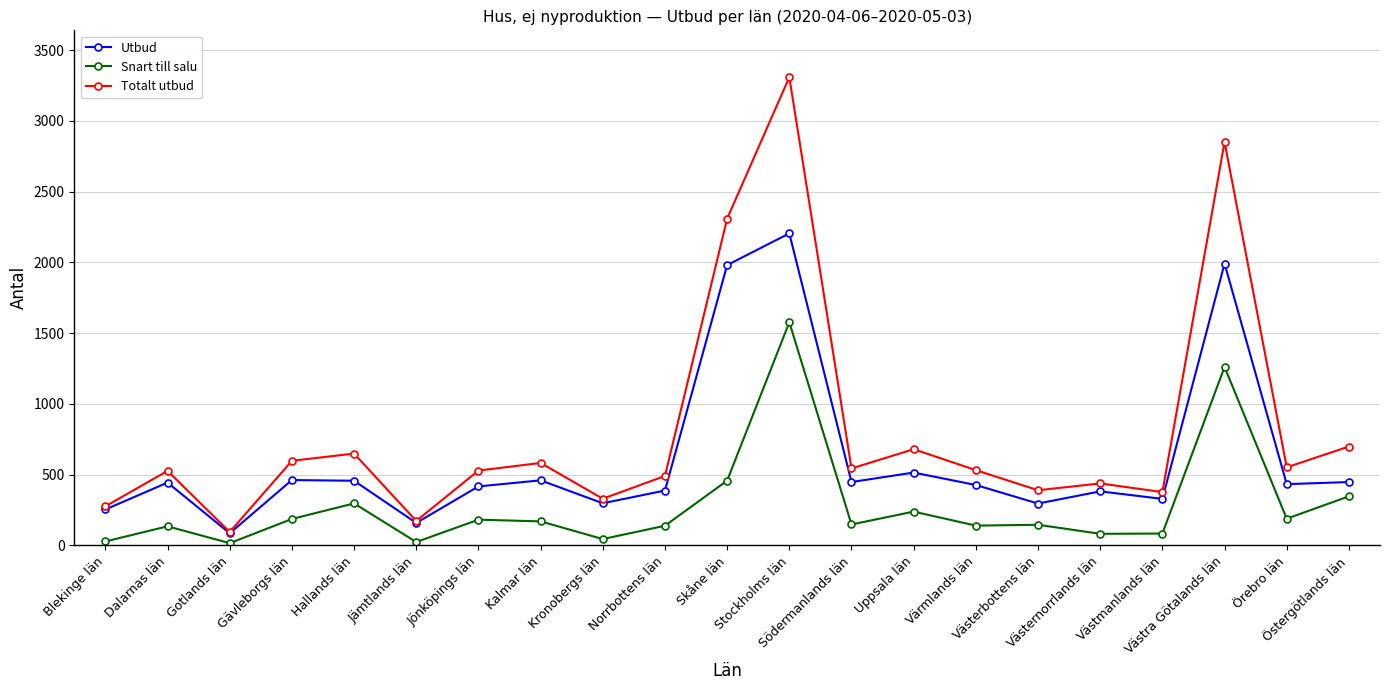

How many series are shown in this chart?

3